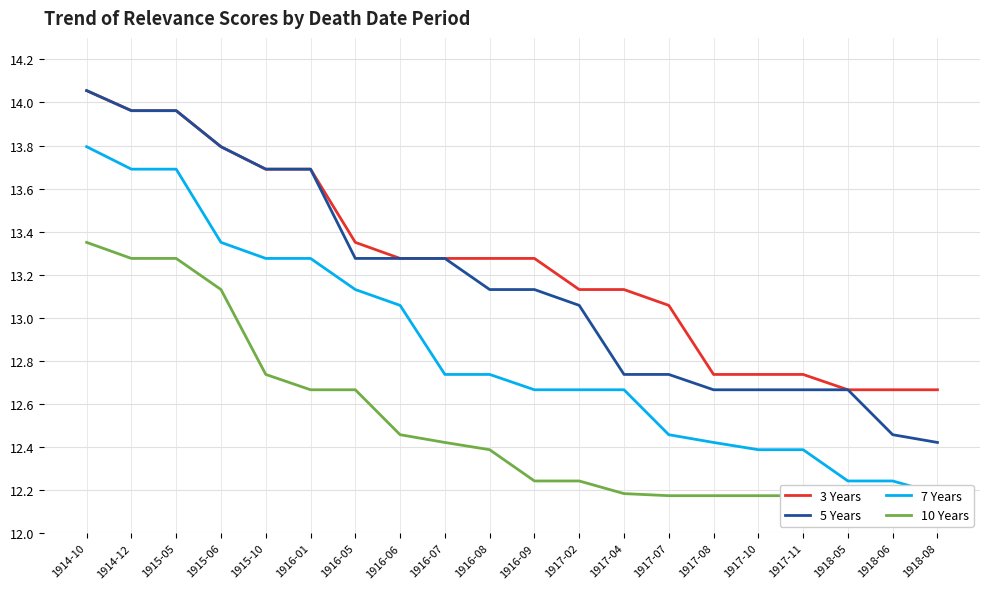

At which category is the sum across all series the highest?

1914-10